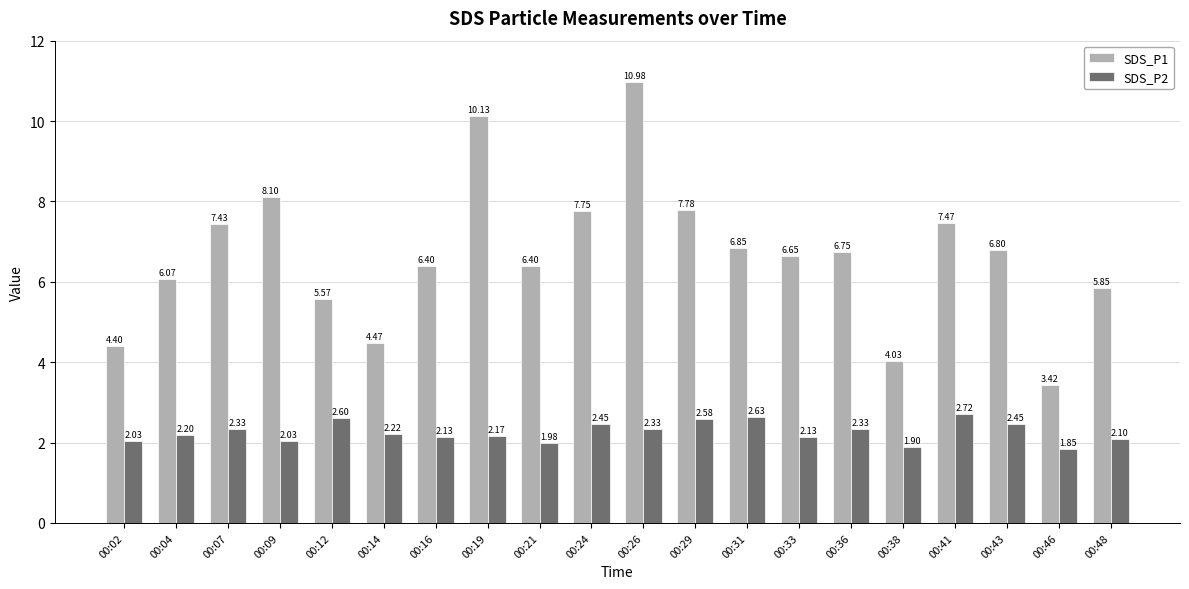

Which category has the highest value in the SDS_P2 series?

00:41